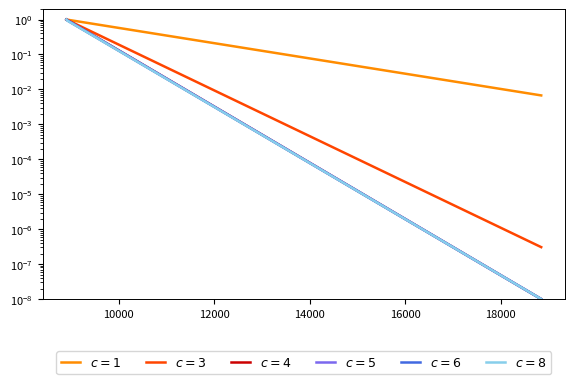

Where is the data nearest to the value 0?

18848